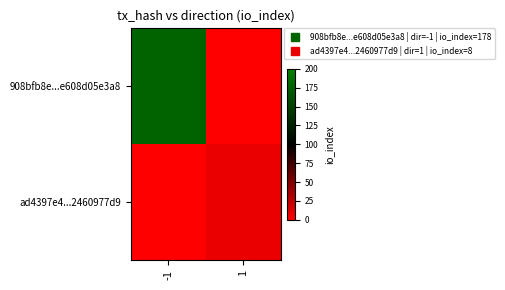

List the series in order of their overall mean, highest first.

908bfb8e...e608d05e3a8, ad4397e4...2460977d9